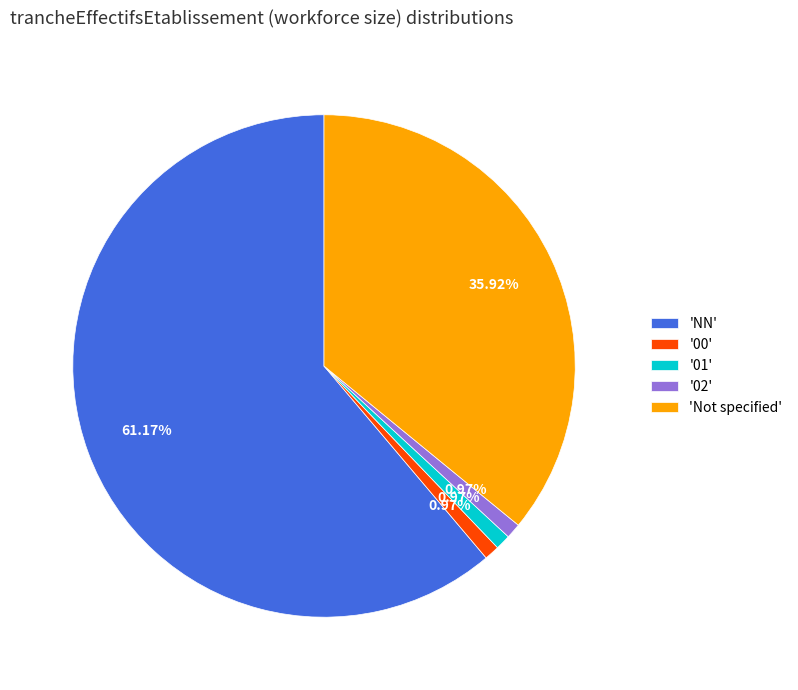

To the nearest percent, what is the difference between the largest and smallest slice percentages?

60%